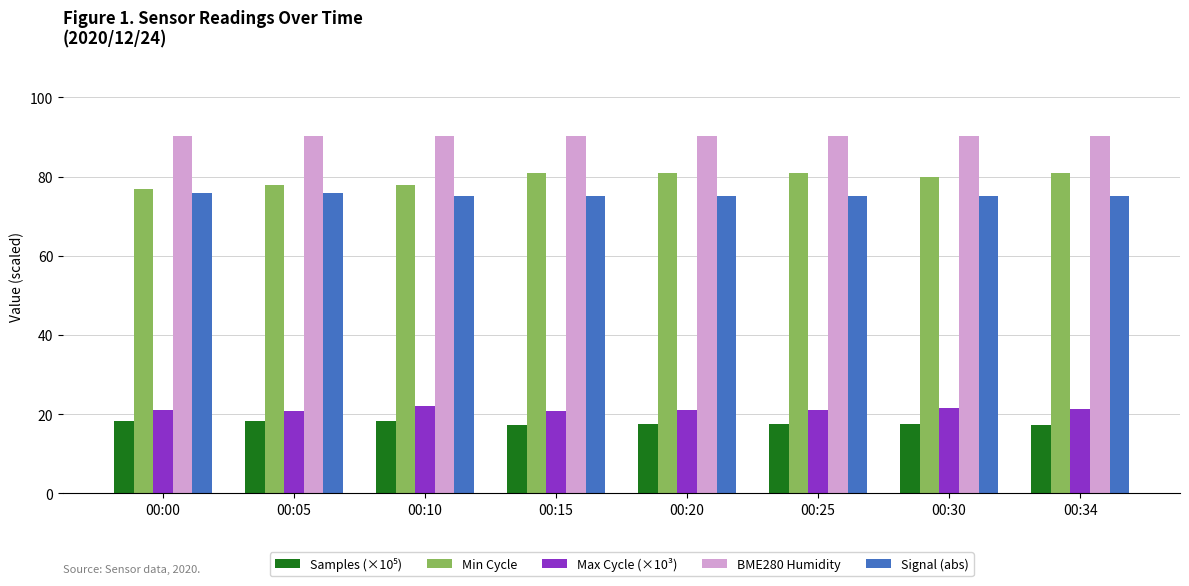

Is the value of Signal (abs) at 00:34 greater than the value of Max Cycle (×10³) at 00:00?

Yes